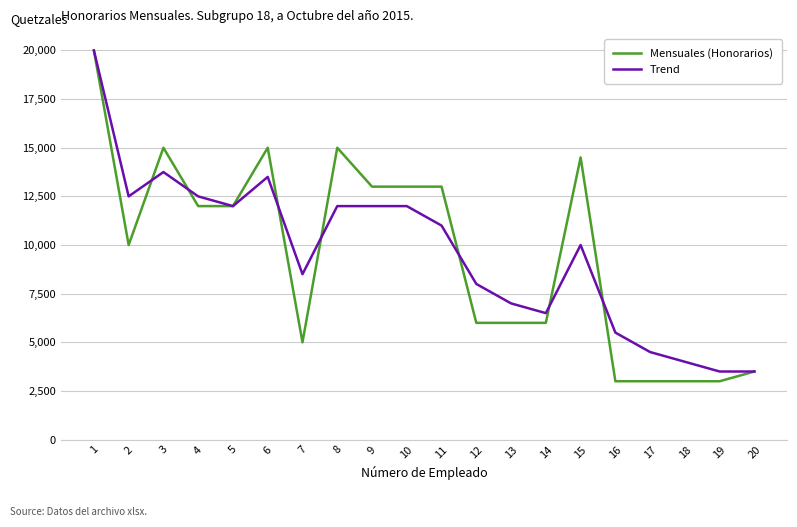

At which category does Trend reach its first local peak?

3